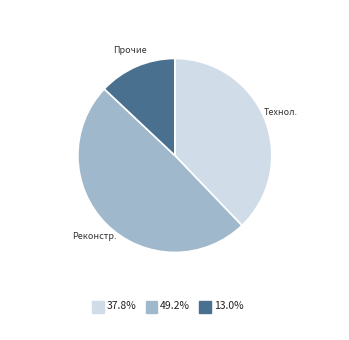

Is there any slice that represents more than half of the pie?

No